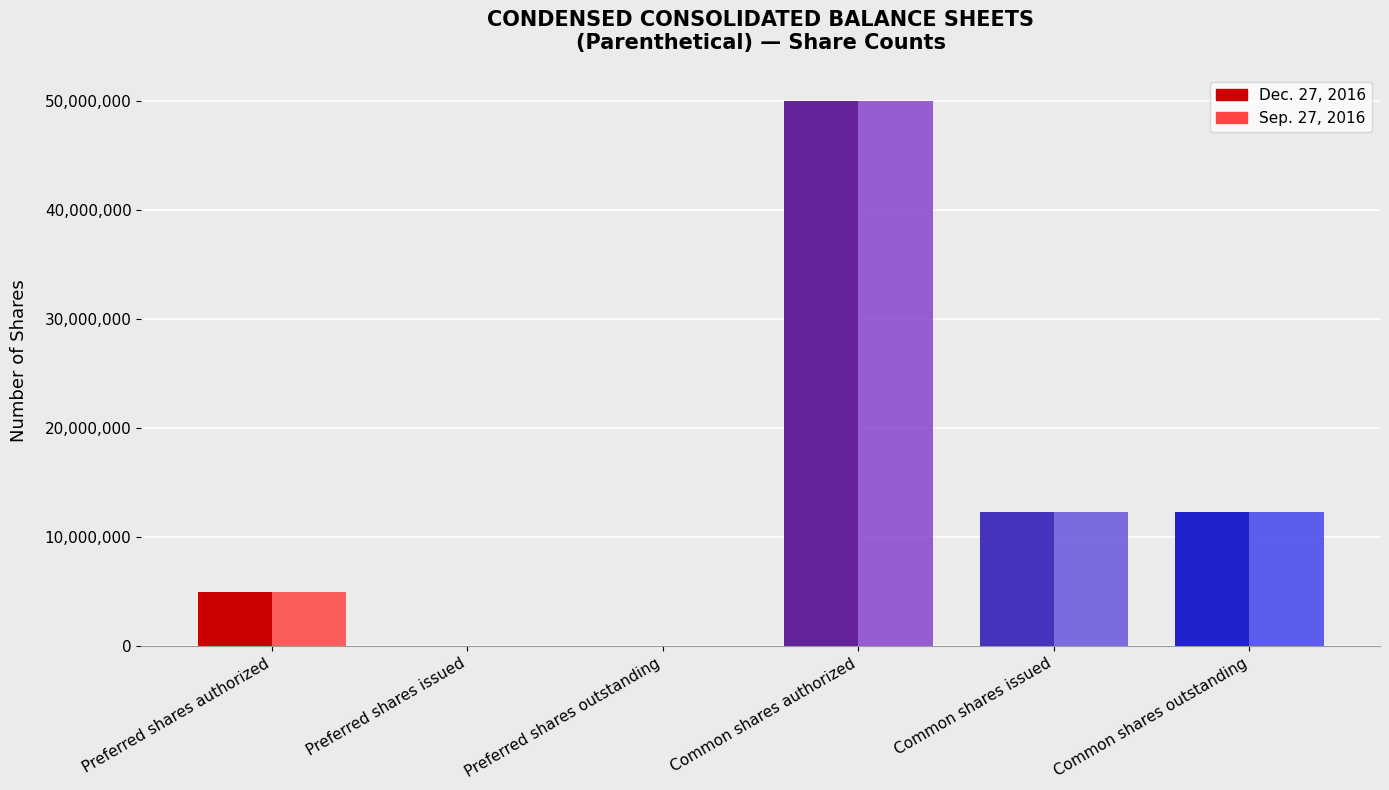

Count the Sep. 27, 2016 values in the range 0 to 12282625.

5